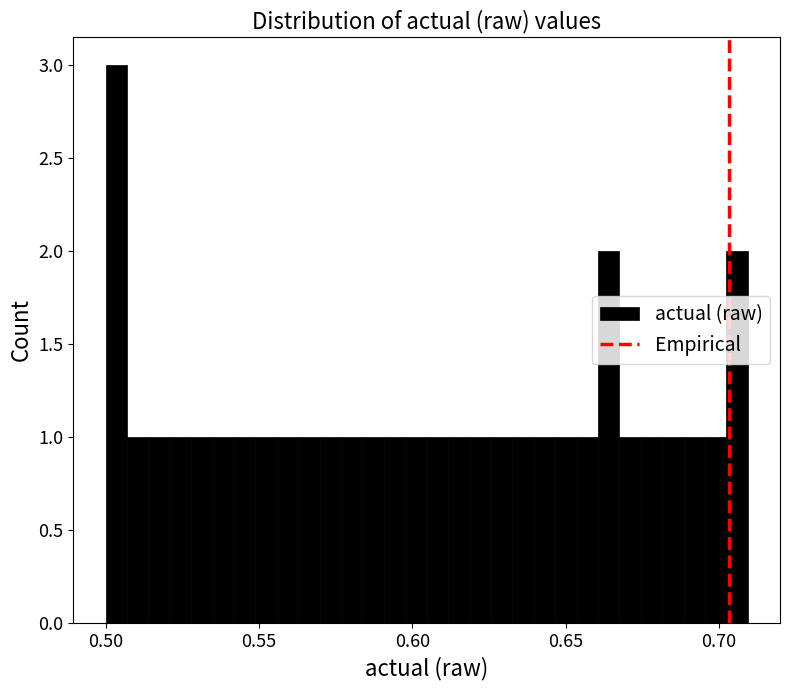

Around what value on the x-axis is the tallest bar? Give the approximate position of its centre, as read against the axis.

0.505